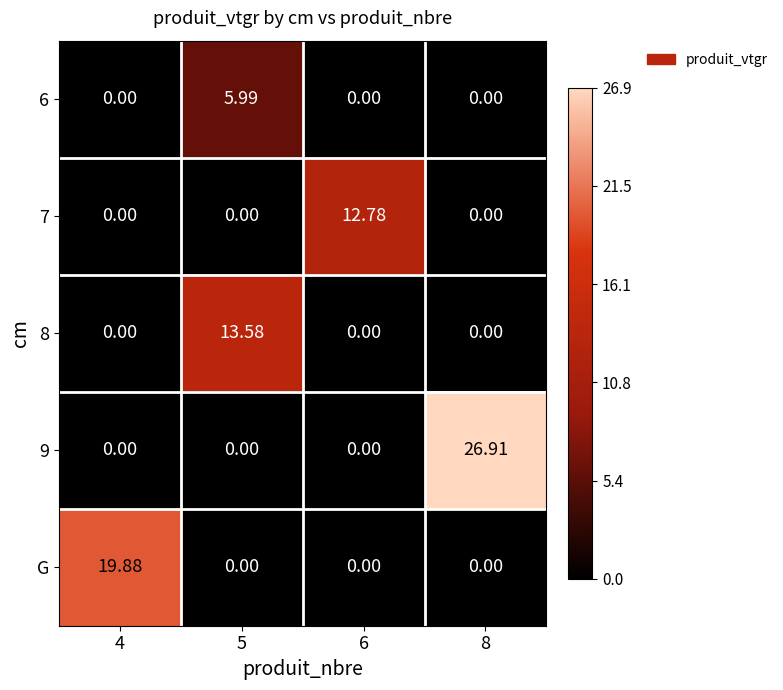

At how many categories does at least one series exceed 3?

4